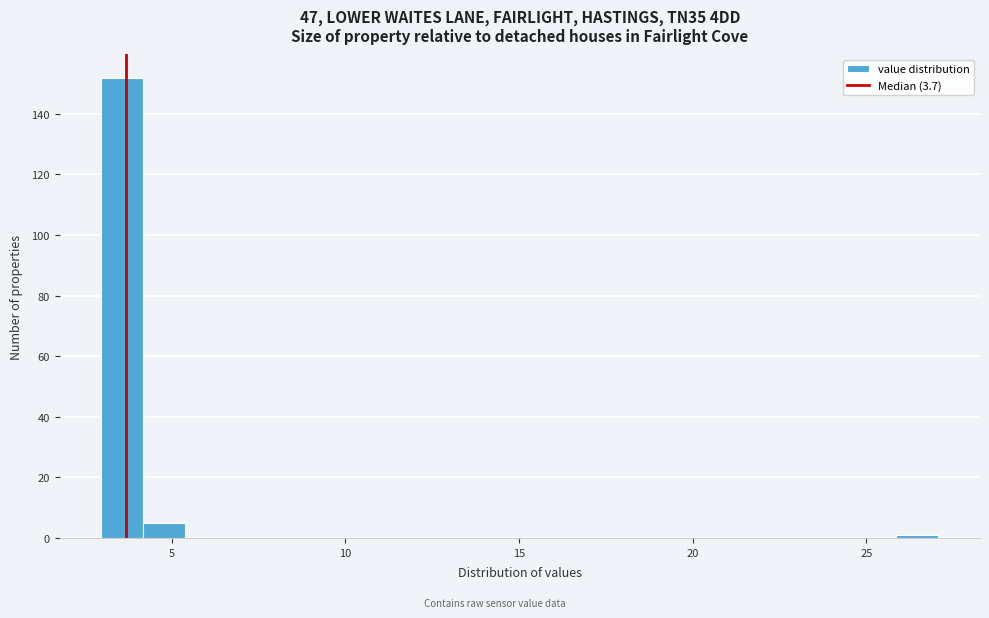

Around what value on the x-axis is the tallest bar? Give the approximate position of its centre, as read against the axis.

3.5